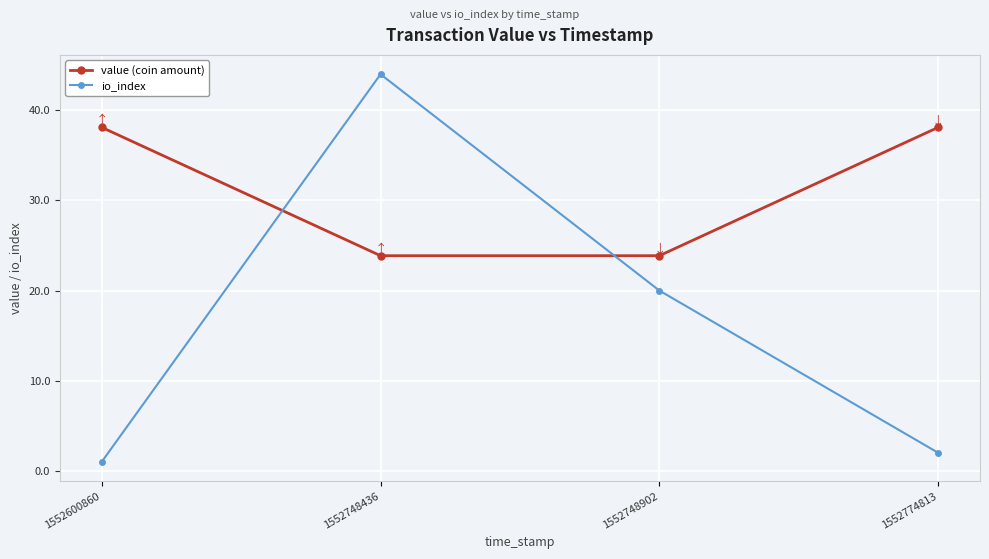

In io_index, how many points are higher than both neighbors (excluding endpoints)?

1